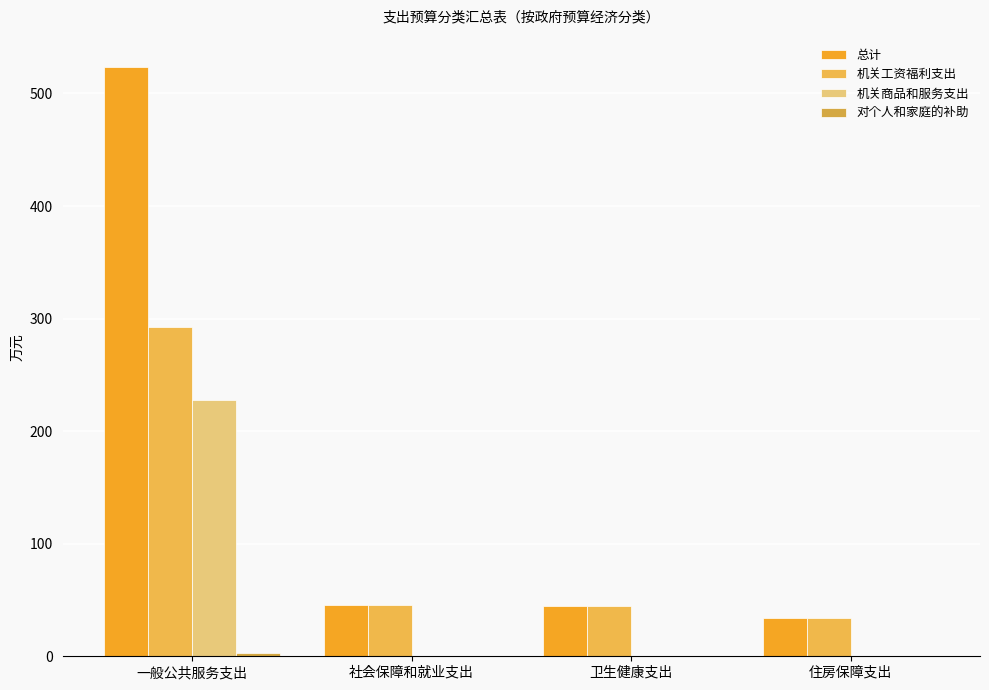

What is the difference between the maximum and minimum values in the 总计 series?

489.5